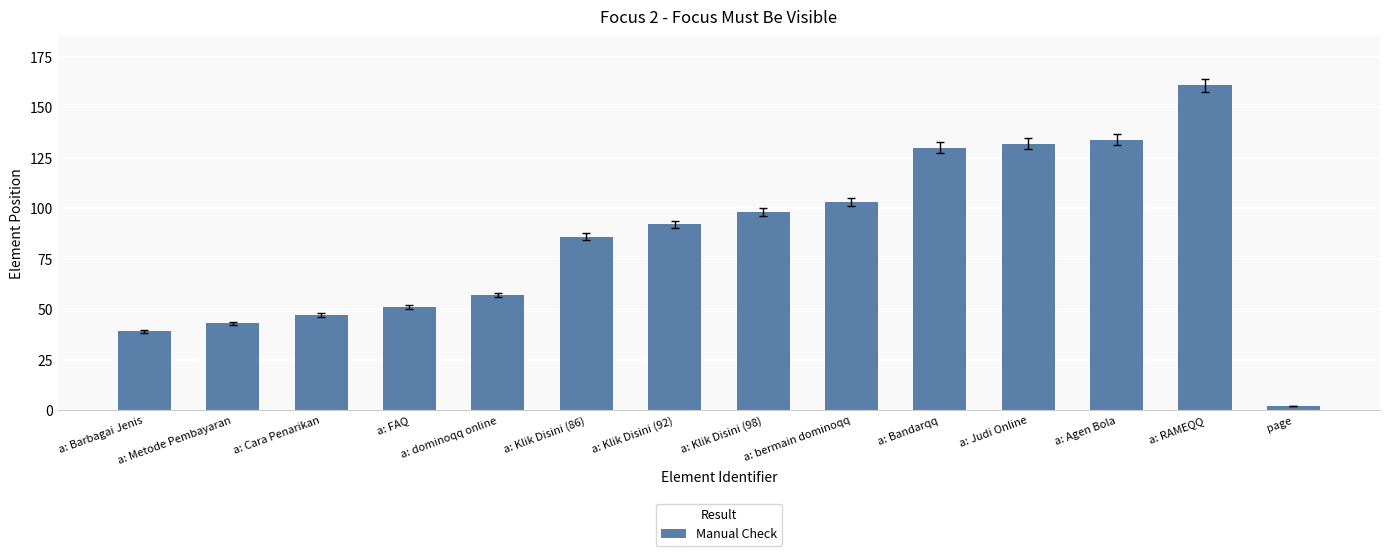

List the labels in order of value, largest first.

a: RAMEQQ, a: Agen Bola, a: Judi Online, a: Bandarqq, a: bermain dominoqq, a: Klik Disini (98), a: Klik Disini (92), a: Klik Disini (86), a: dominoqq online, a: FAQ, a: Cara Penarikan, a: Metode Pembayaran, a: Barbagai Jenis, page